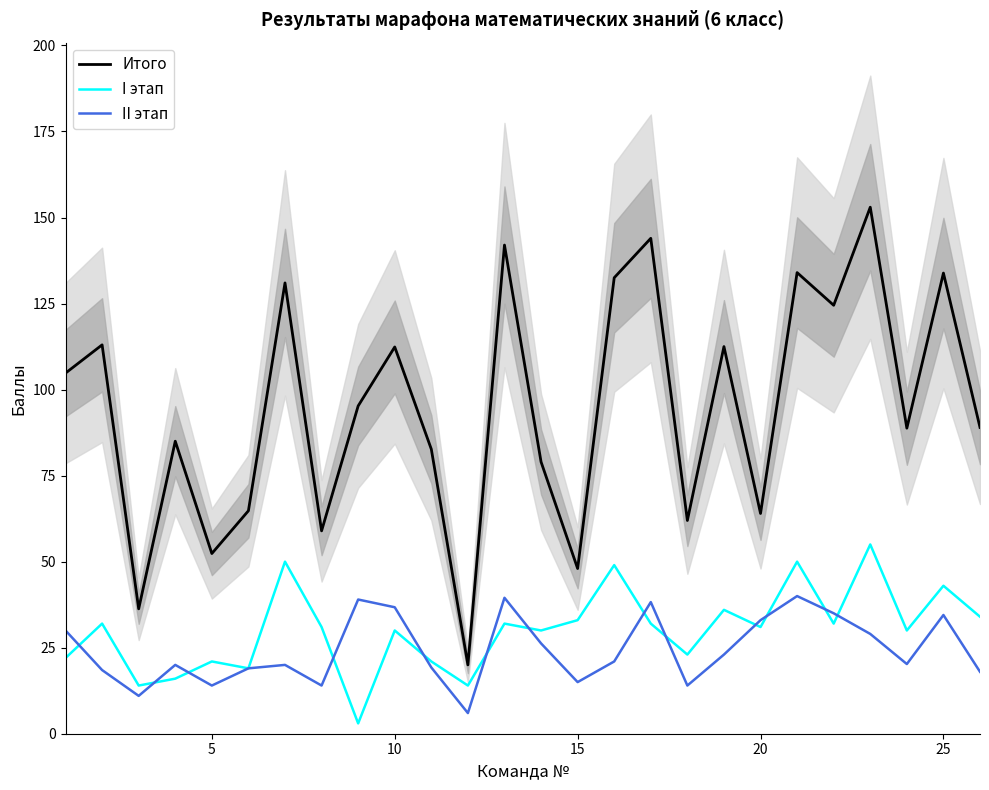

True or false: Итого and II этап intersect in this chart.

False